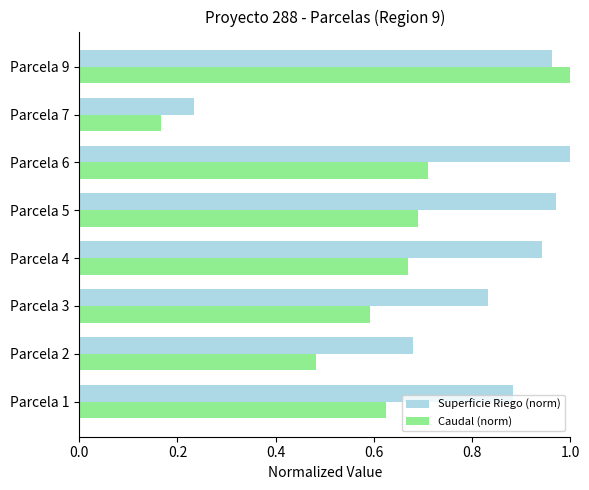

At which label is Caudal (norm) closest to 0?

Parcela 7